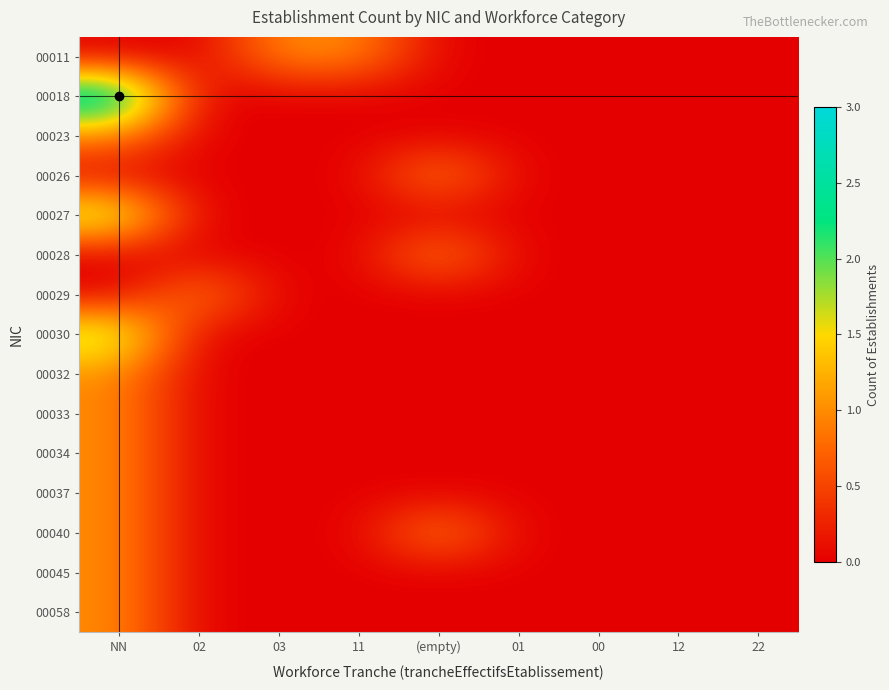

Between 01 and (empty), which is larger?

01